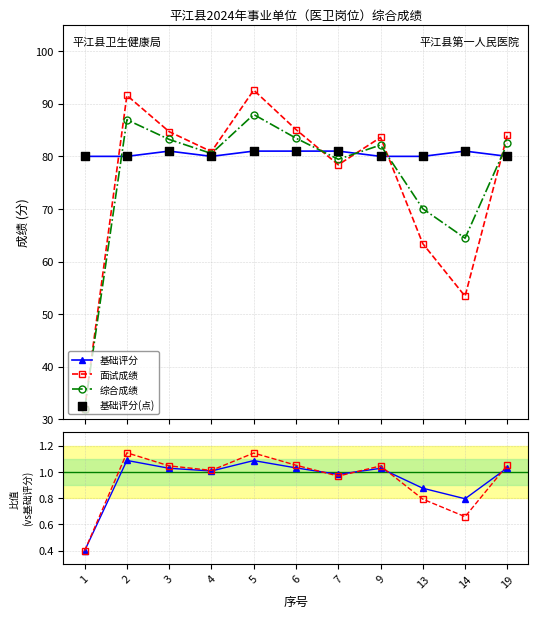

What is the total value across all series at 3?

332.0